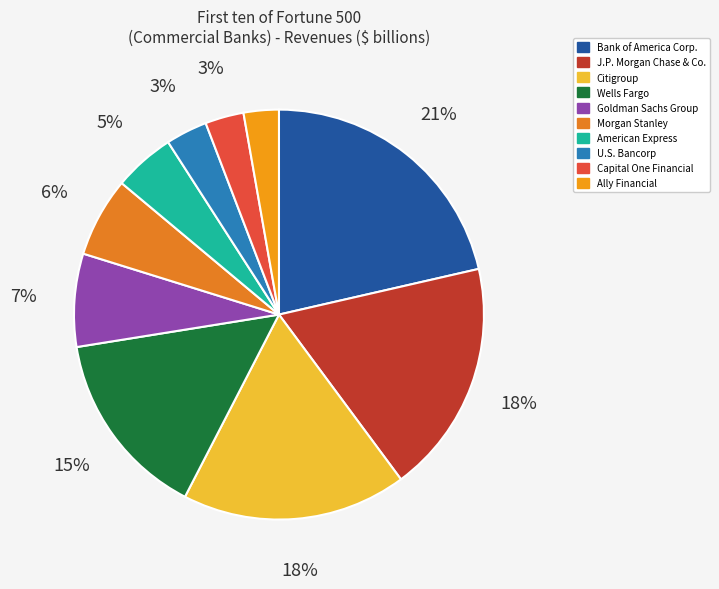

Which slice is the smallest?

Ally Financial